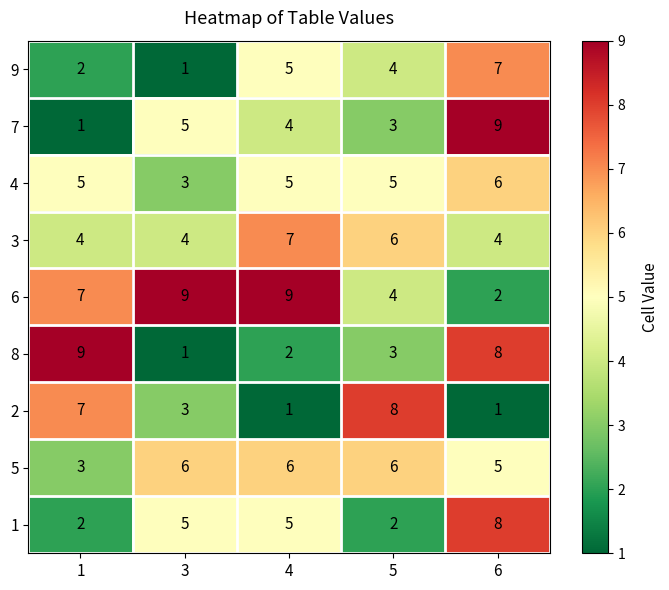

What is the difference between the highest and lowest values at 1?

8